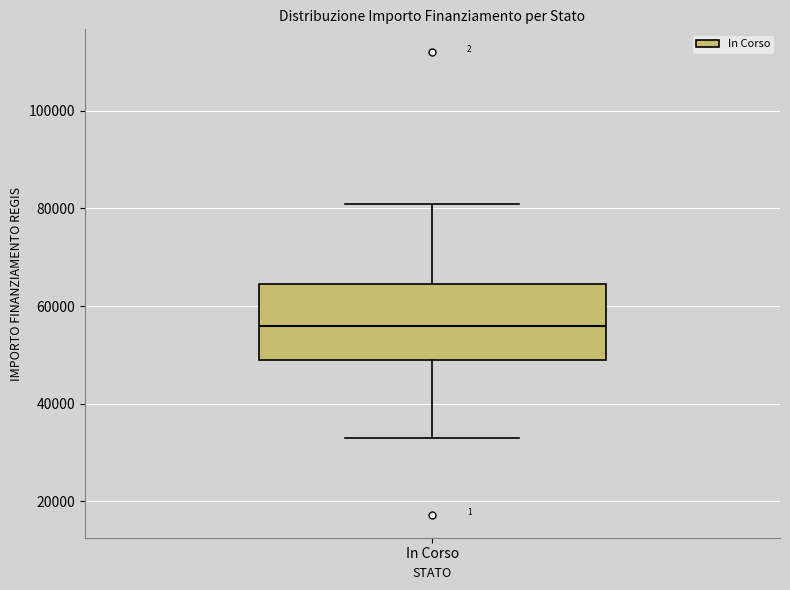

Where does the upper whisker of the box for In Corso end on the y-axis? The values are not printed on the chart, so give them approximately, as read against the axis.

80000